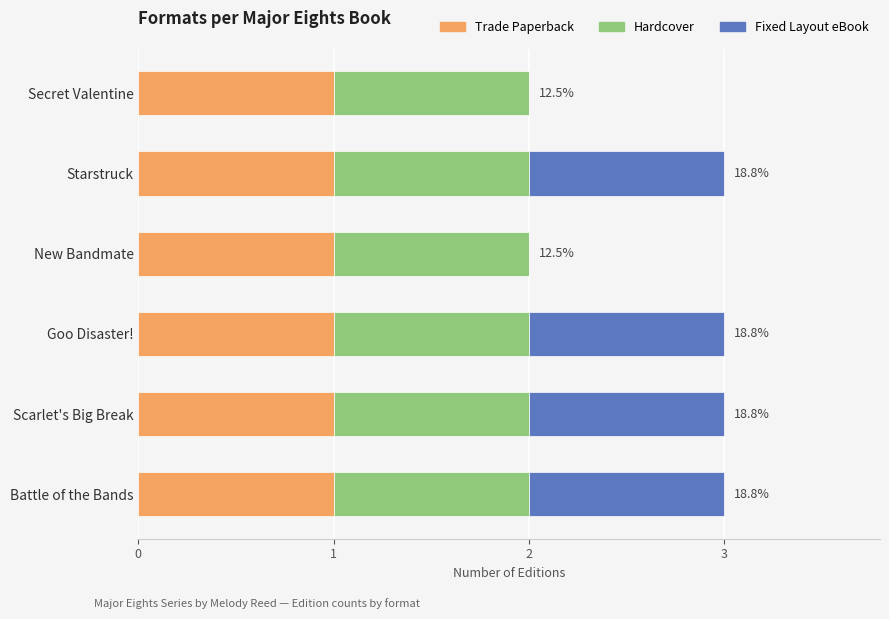

The Trade Paperback series shows 2 at New Bandmate. True or false?

False